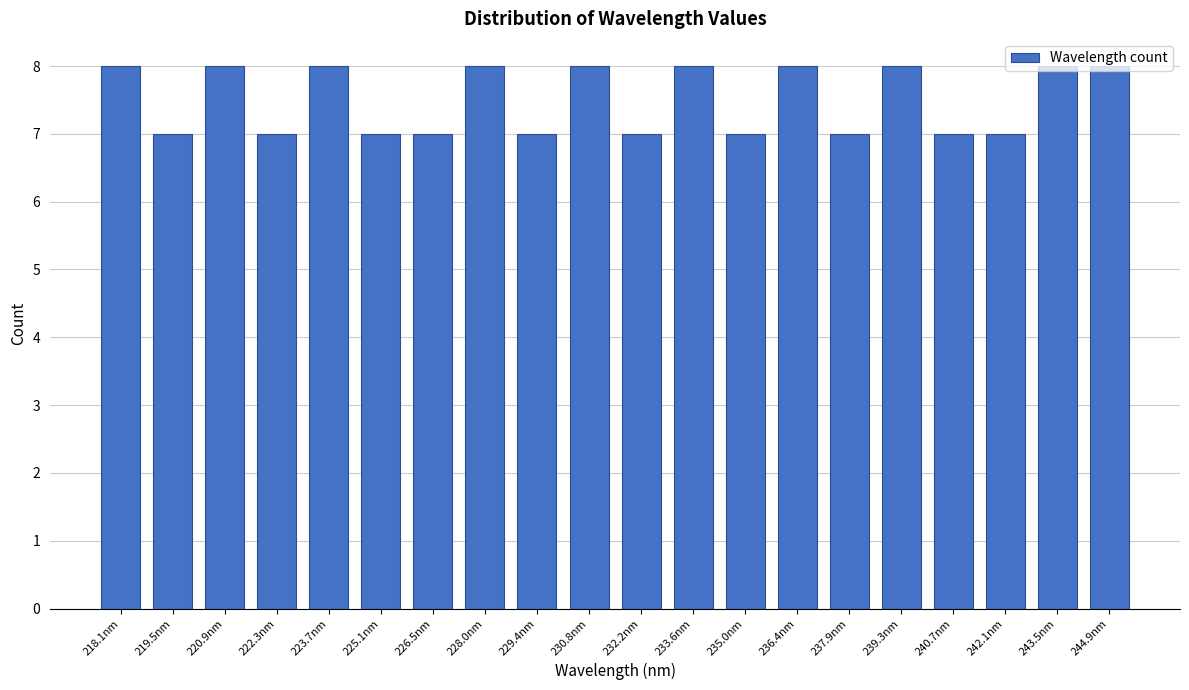

What is the value of the 4th bar from the left?

7